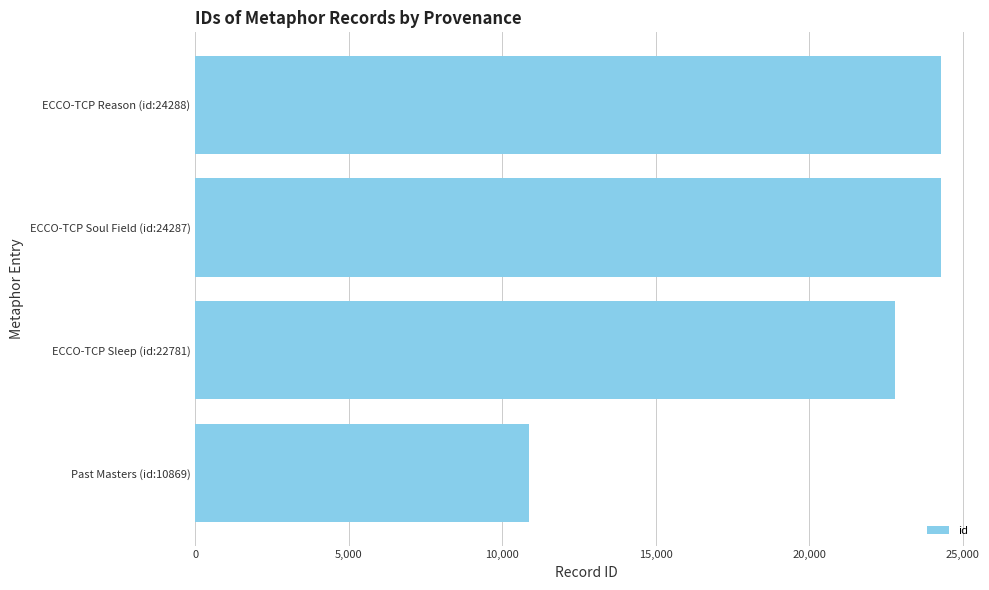

True or false: the data shows 30289 at ECCO-TCP Sleep (id:22781).

False